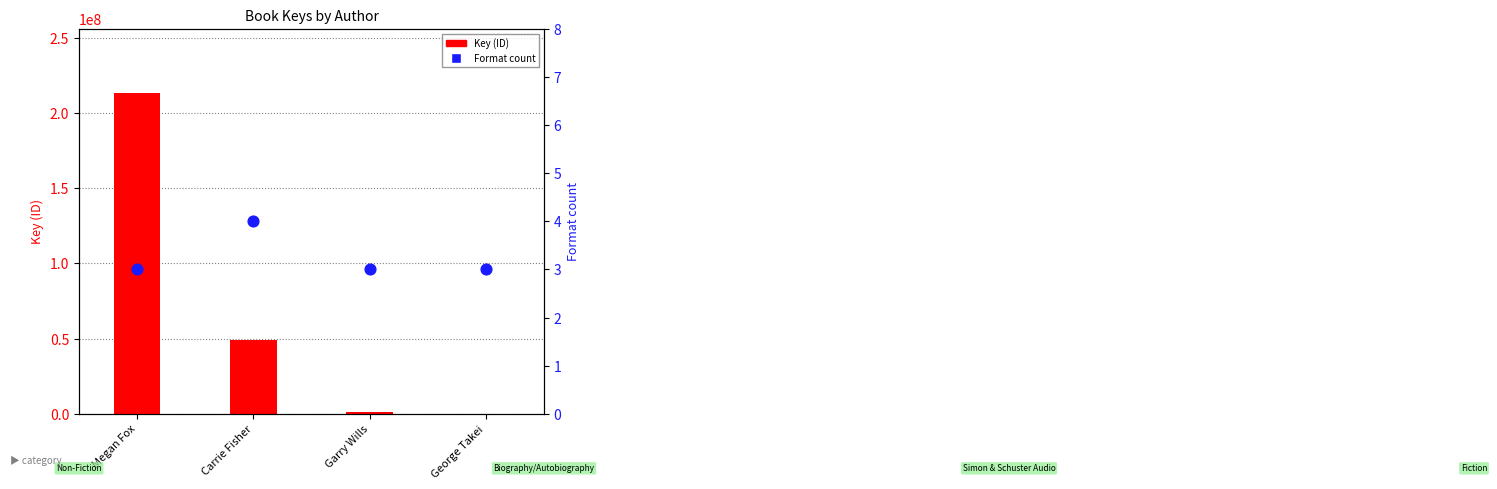

Which series has the largest total across all categories?

Key